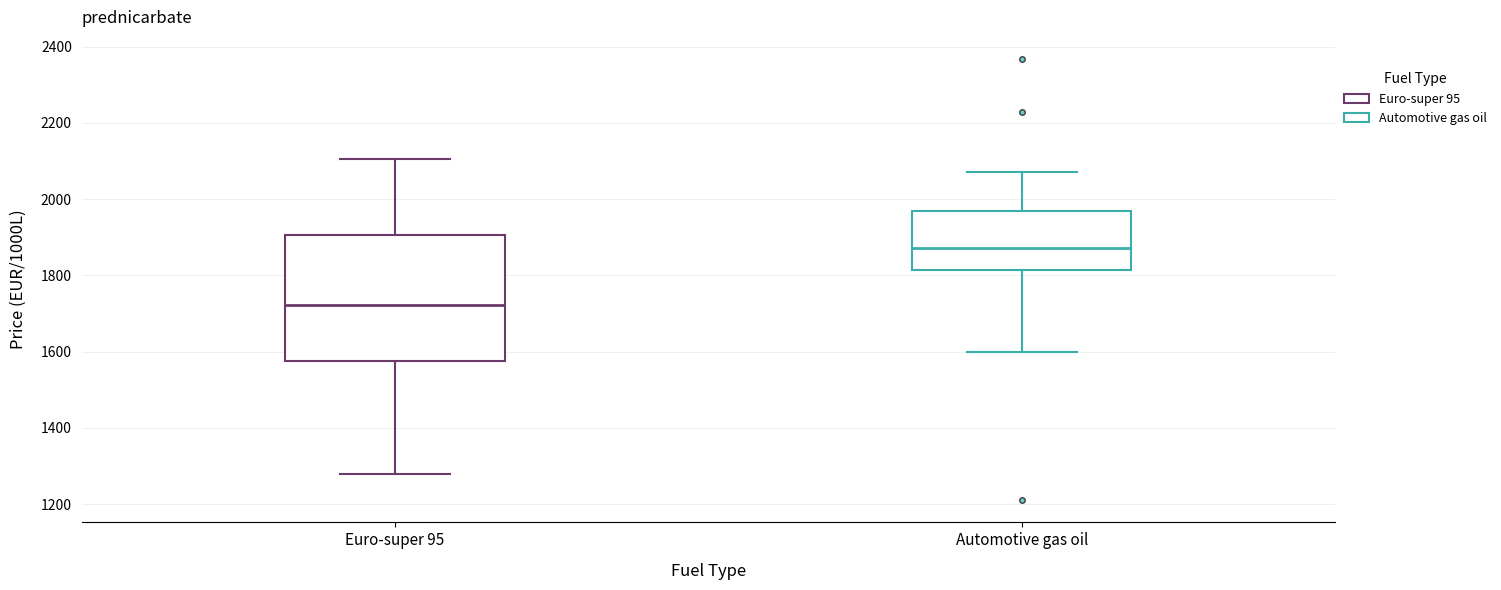

Reading left to right, transcribe this box plot: for each box, give where its median line is, the range the box spans, and where its two whiskers end, as read against the y-axis. The values are not printed on the chart, so give them approximately, as read against the axis.

Euro-super 95: median 1720, box 1580 to 1900, whiskers 1280 to 2100
Automotive gas oil: median 1880, box 1820 to 1960, whiskers 1600 to 2080